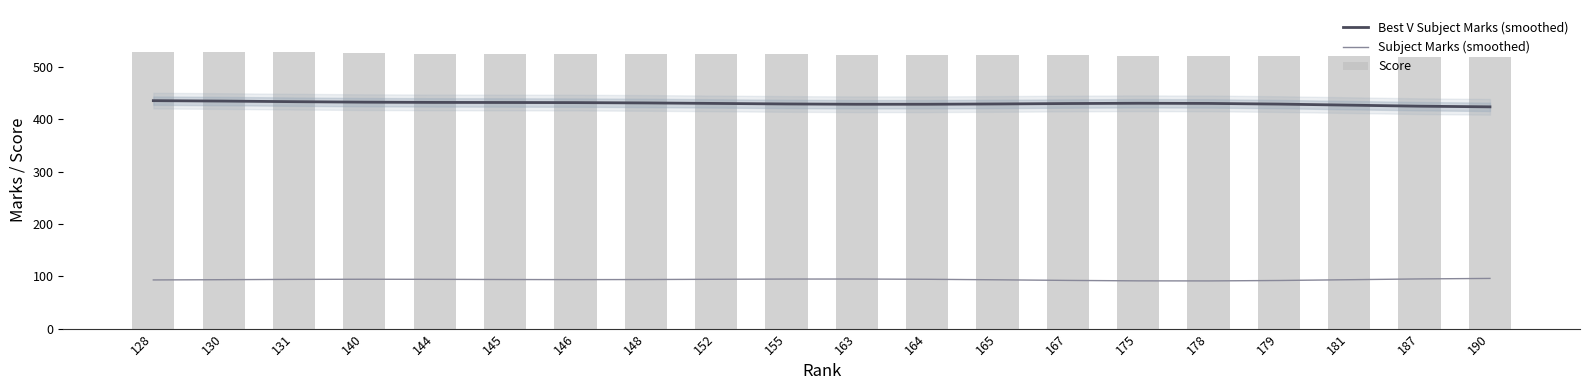

What is the value of the Best V Subject Marks (smoothed) bar at the 18th from the left?

427.4